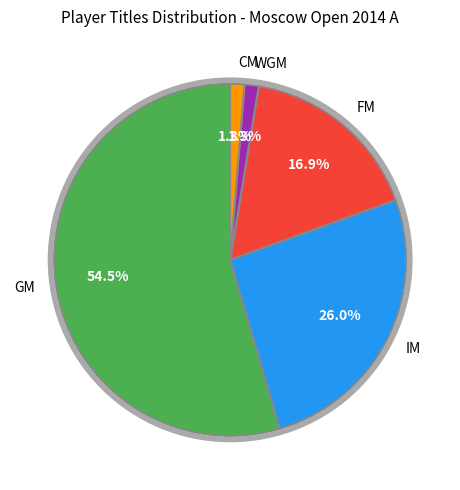

True or false: CM accounts for 1% of the total.

True